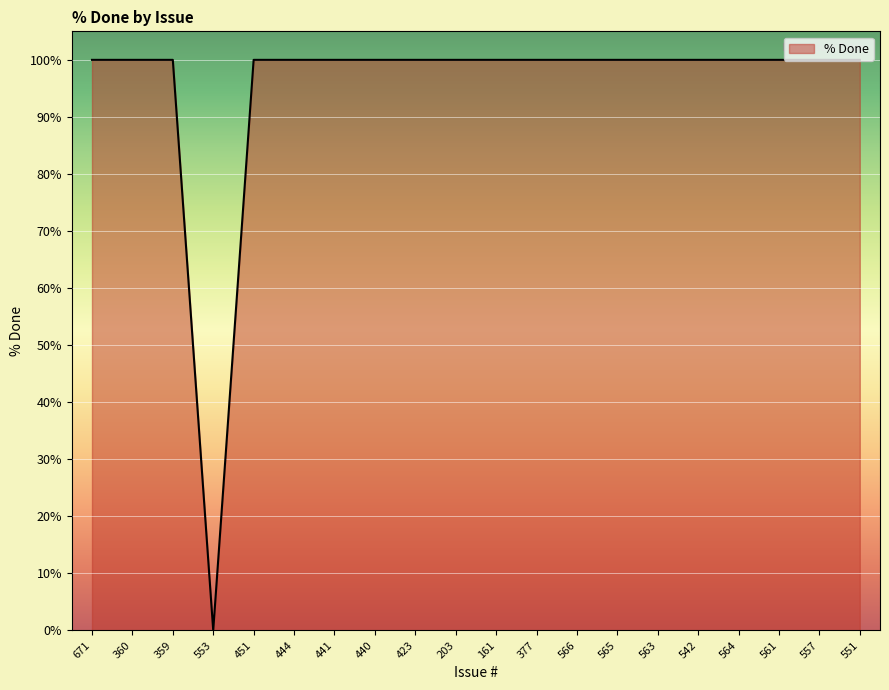

What position from the left is 566?

13